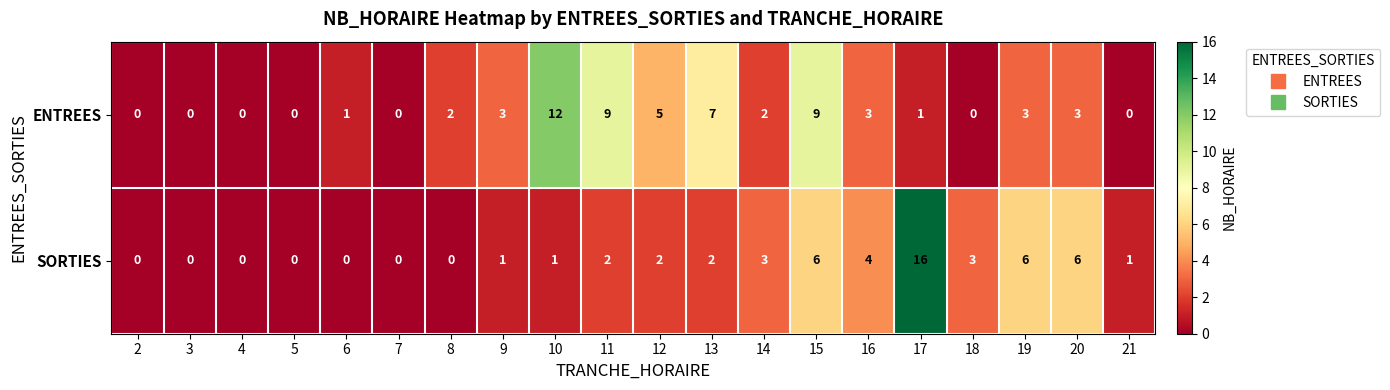

How many distinct data groups are displayed?

2